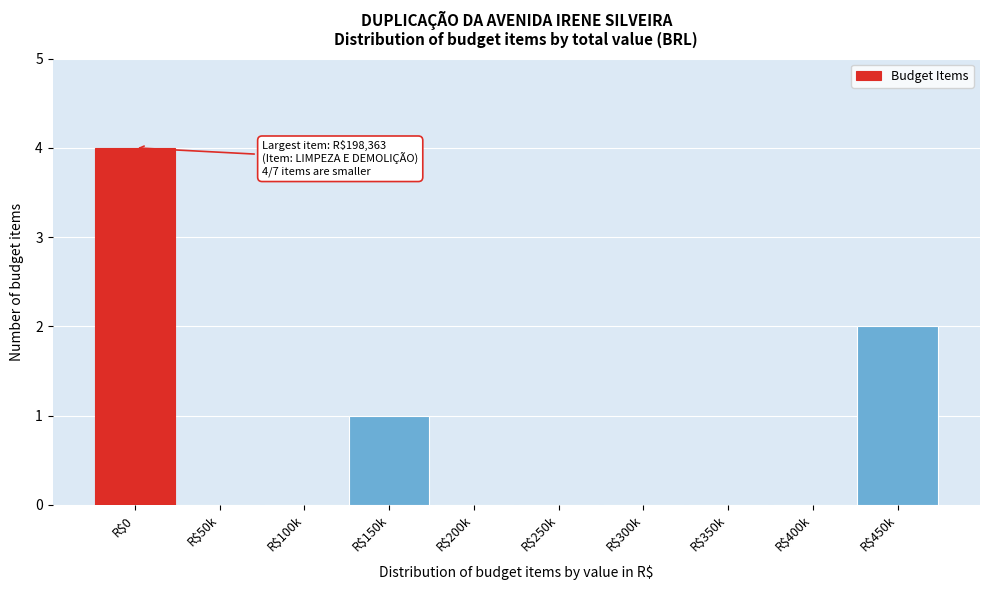

What is the greatest value displayed?

4